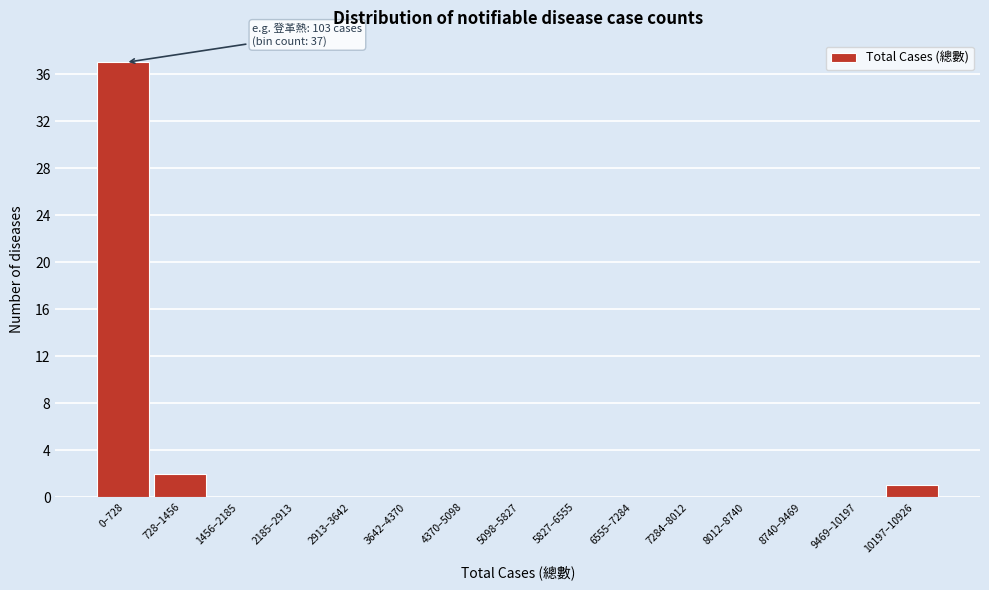

Reading left to right, extract all data points from this chart.

0–728=37	728–1456=2	1456–2185=0	2185–2913=0	2913–3642=0	3642–4370=0	4370–5098=0	5098–5827=0	5827–6555=0	6555–7284=0	7284–8012=0	8012–8740=0	8740–9469=0	9469–10197=0	10197–10926=1